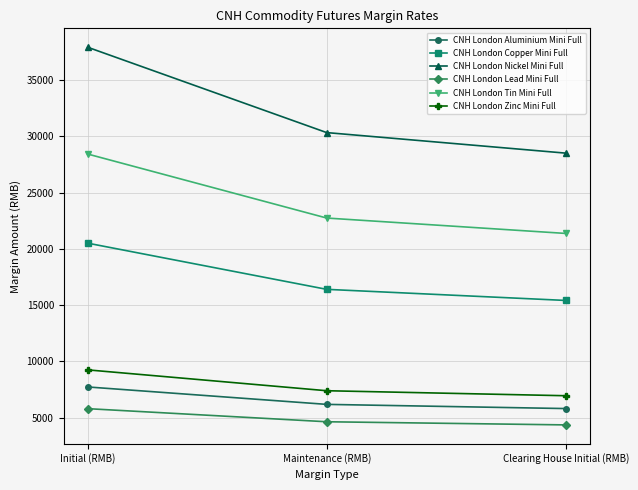

The CNH London Aluminium Mini Full series shows 6192 at Maintenance (RMB). True or false?

True